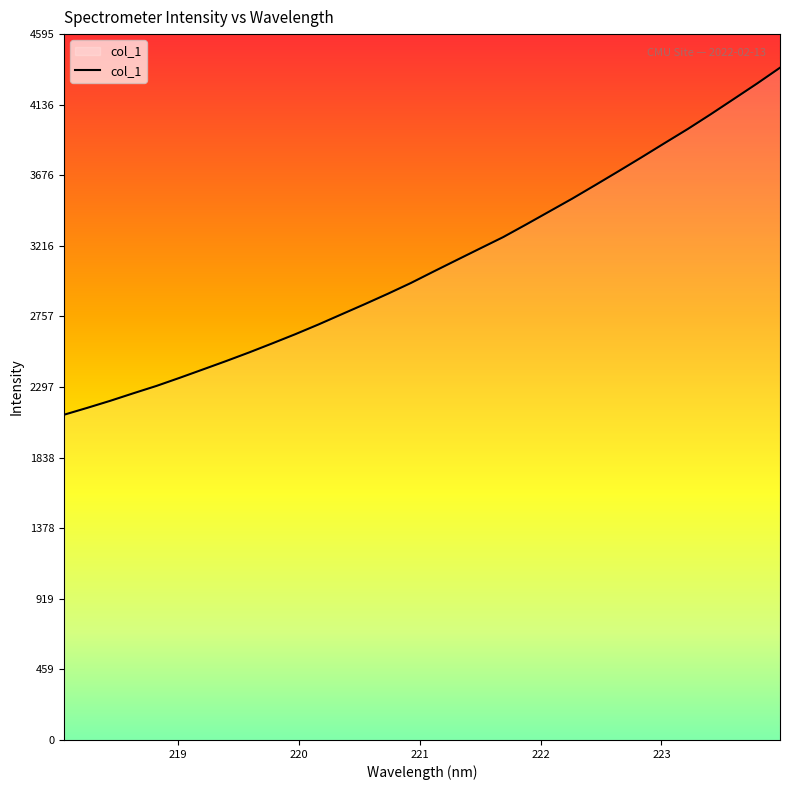

Reading left to right, transcribe all the data shown in this chart.

2117.8	2162.3	2208.4	2257.5	2305.4	2357.9	2412.1	2466.6	2522.9	2581.7	2641.7	2704.9	2771.0	2836.9	2904.5	2974.8	3050.7	3125.4	3199.8	3273.8	3356.4	3440.7	3525.0	3613.3	3702.8	3793.6	3886.1	3977.7	4074.1	4173.5	4273.3	4376.8